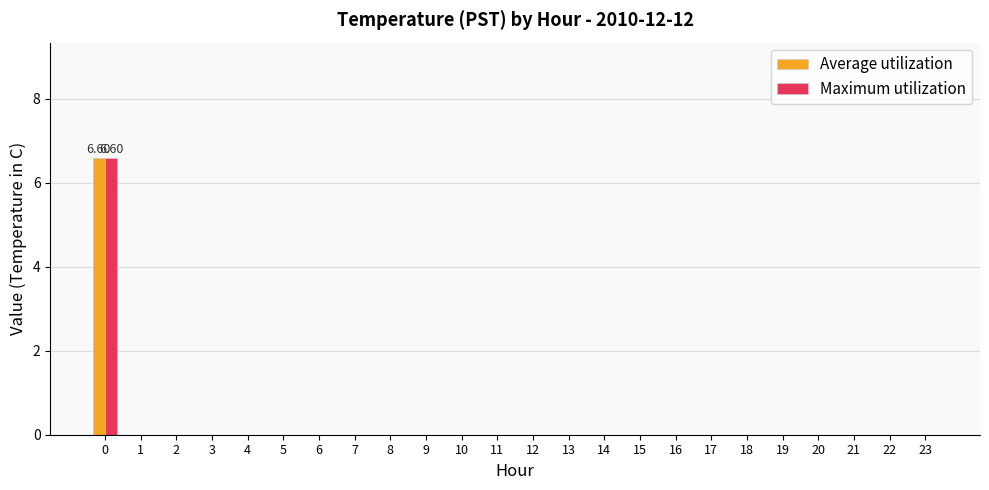

Rank the series at 19 from highest to lowest value.

Average utilization, Maximum utilization